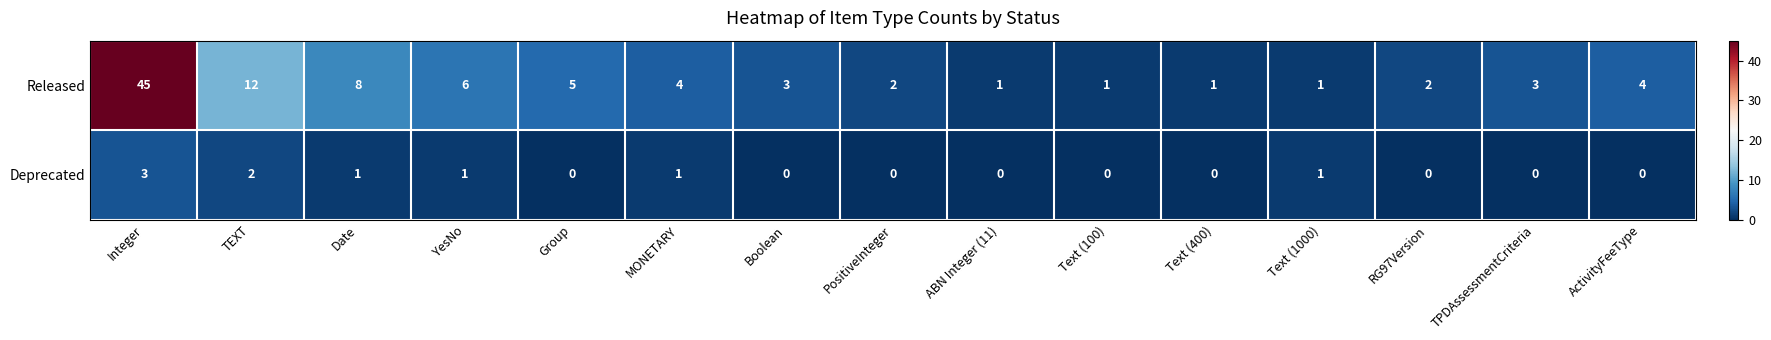

Rank the series by their maximum value, from highest to lowest.

Released, Deprecated